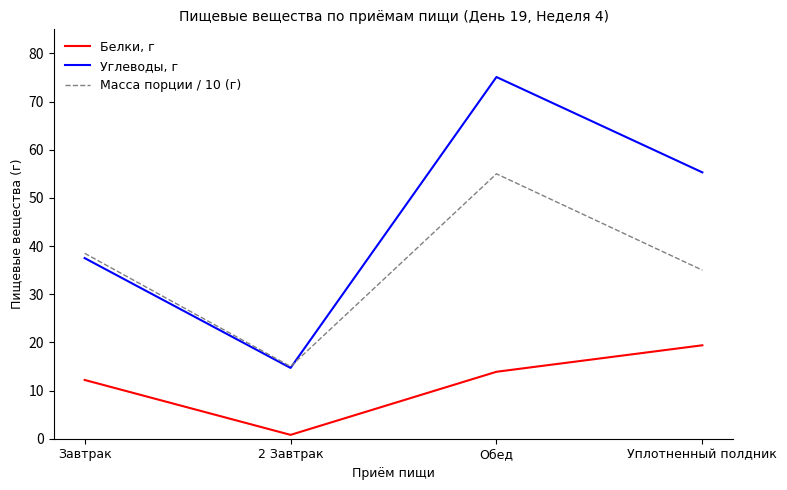

Where is Масса порции / 10 (г) nearest to the value 35?

Уплотненный полдник